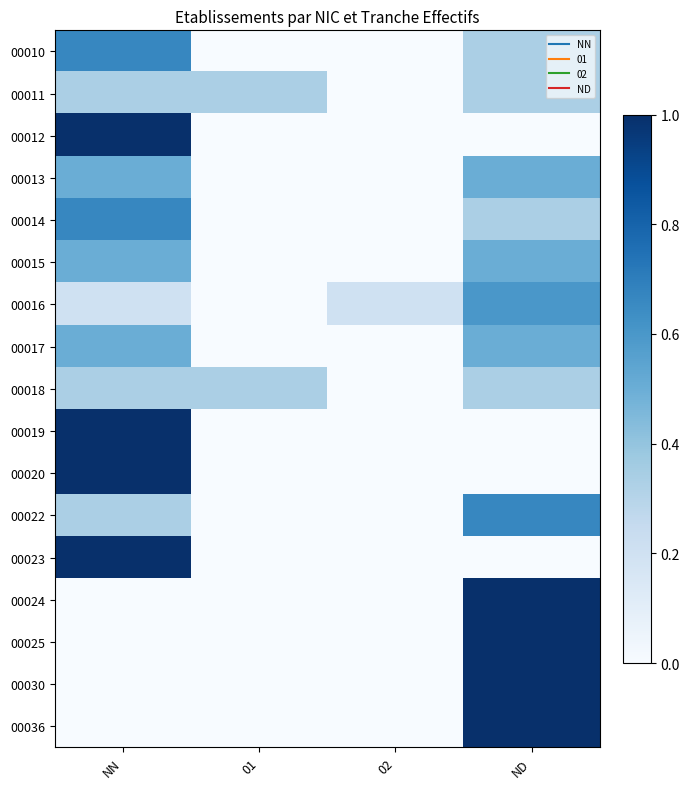

What is the total value across all series at 01?

0.7